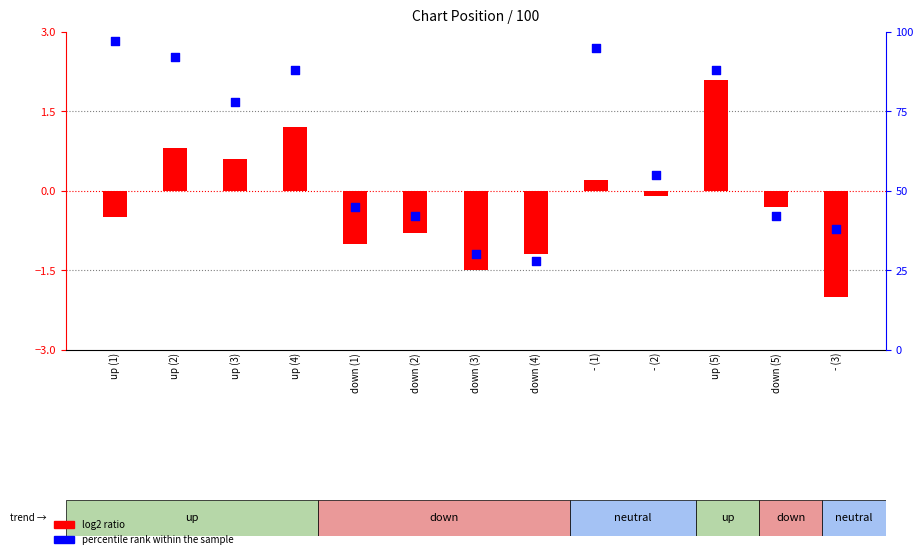

Which has a higher value, up (3) or down (2)?

up (3)